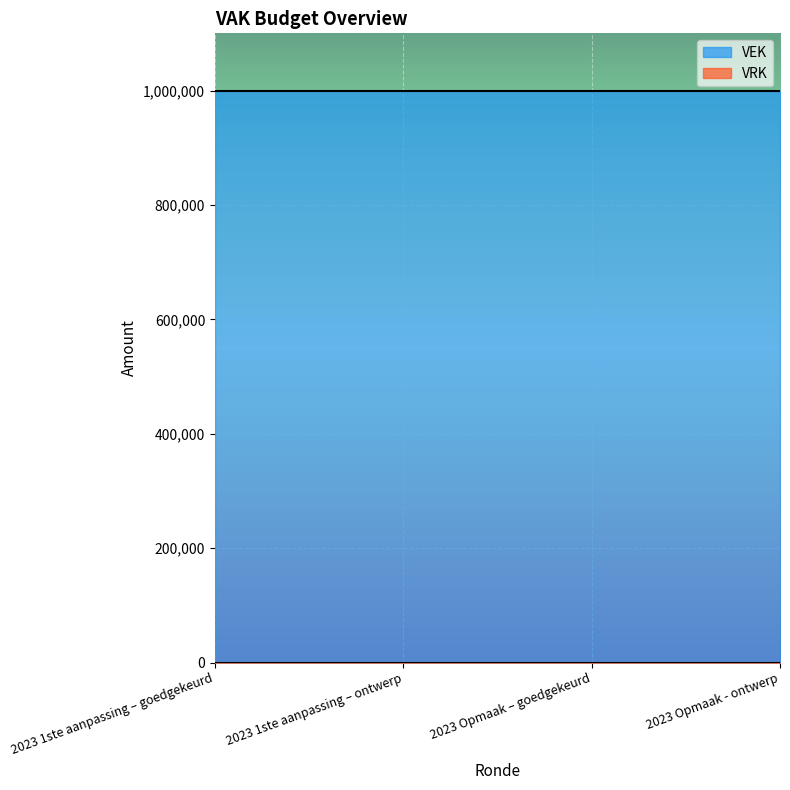

How many categories are shown in the chart?

4